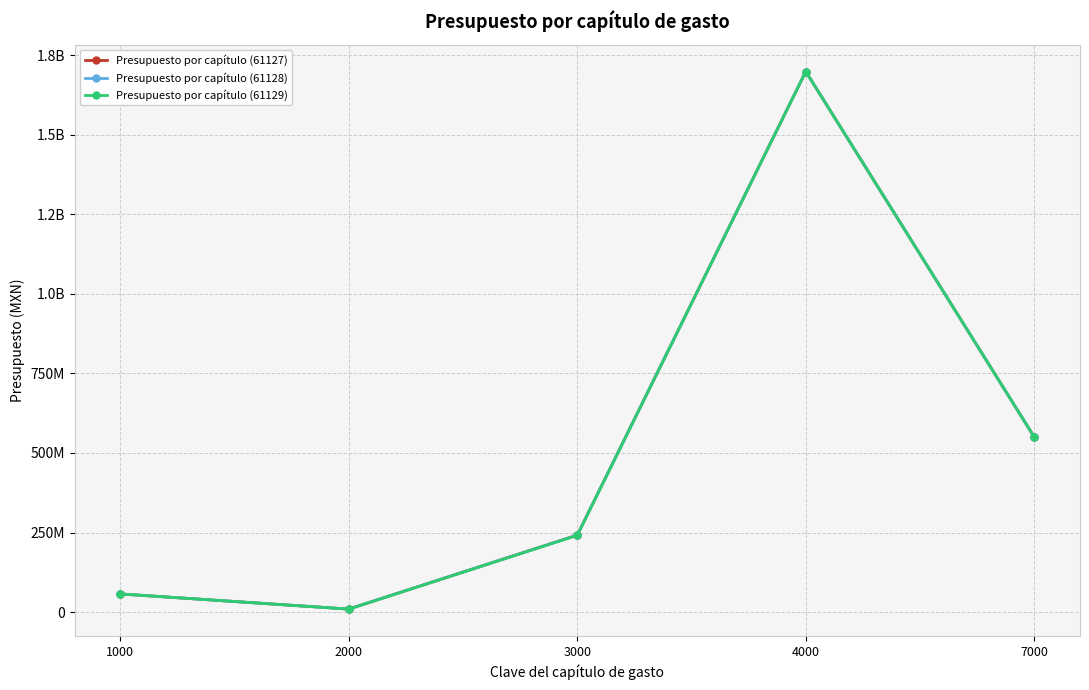

At 3000, list the series in order from largest to smallest.

Presupuesto por capítulo (61127), Presupuesto por capítulo (61128), Presupuesto por capítulo (61129)